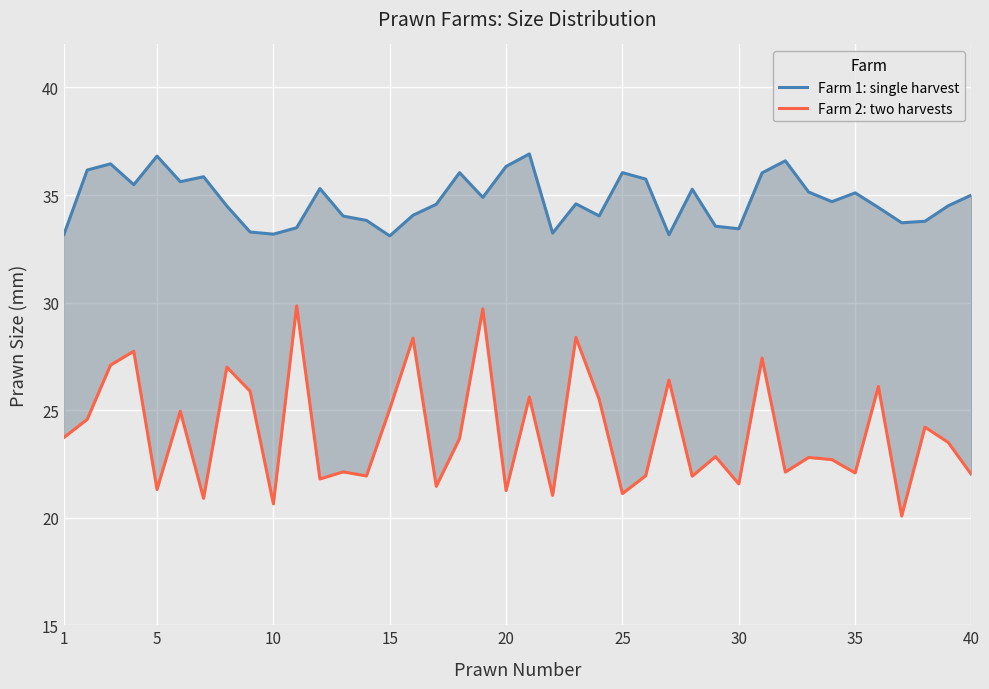

Which series has the widest spread of values?

Farm 2: two harvests